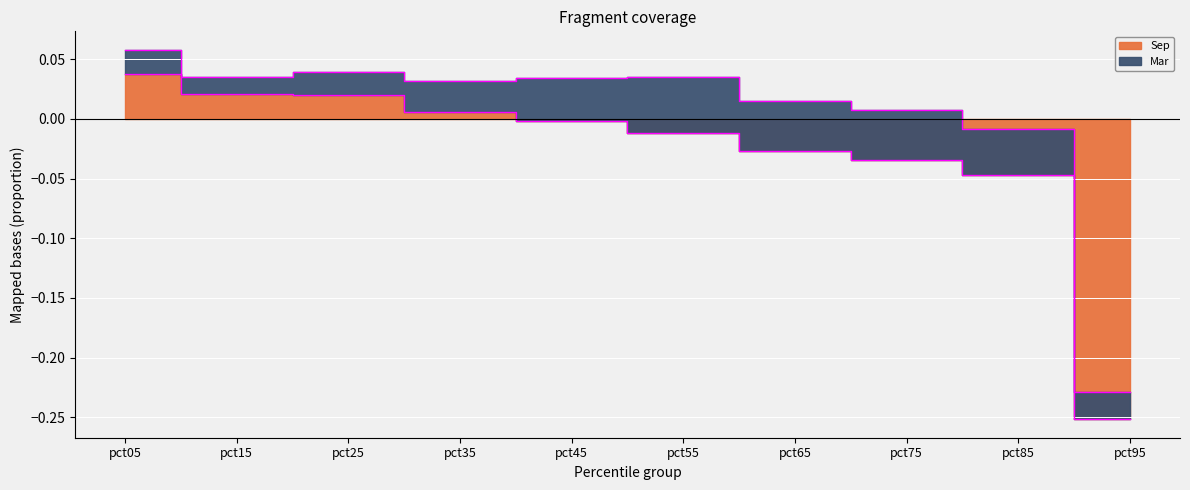

Rank the categories by value from highest to lowest.

pct05, pct15, pct25, pct35, pct45, pct55, pct65, pct75, pct85, pct95